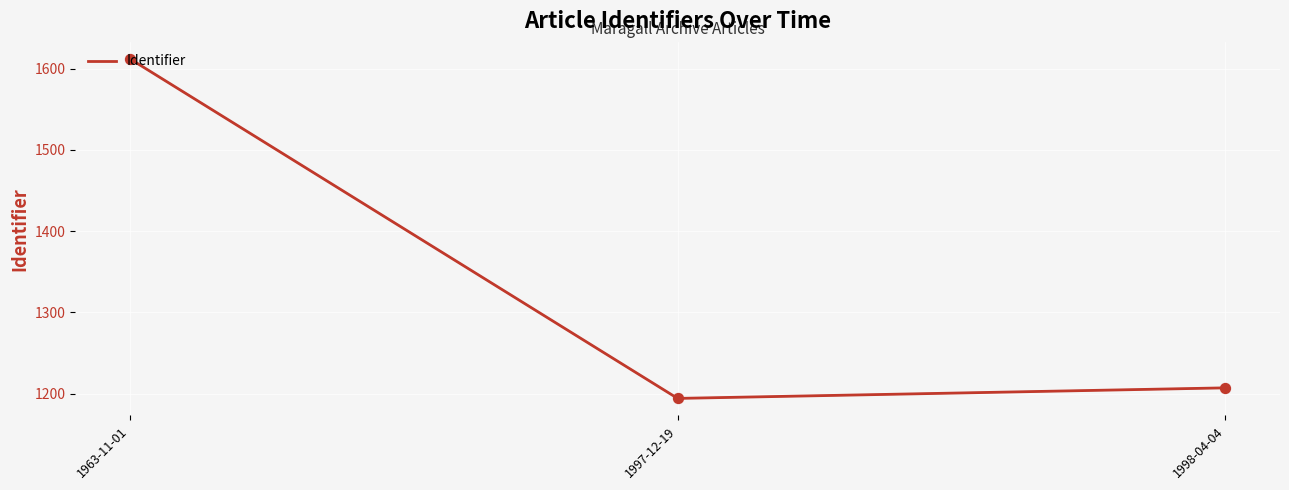

Approximately how many times larger is the value at 1997-12-19 compared to 1998-04-04?

1.0